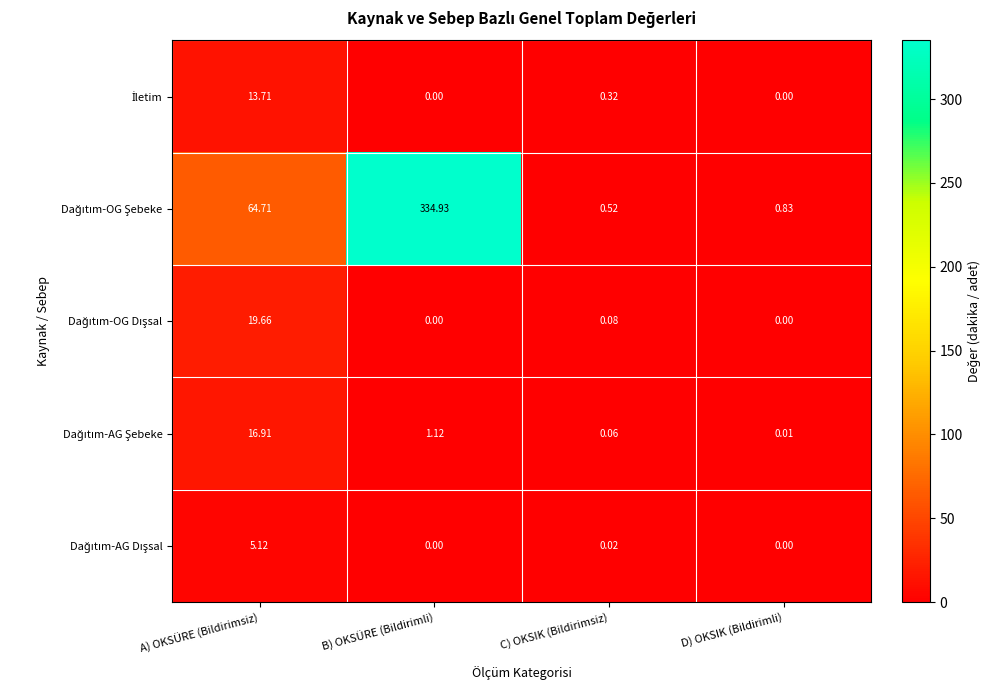

At which category is the sum across all series the highest?

B) OKSÜRE (Bildirimli)